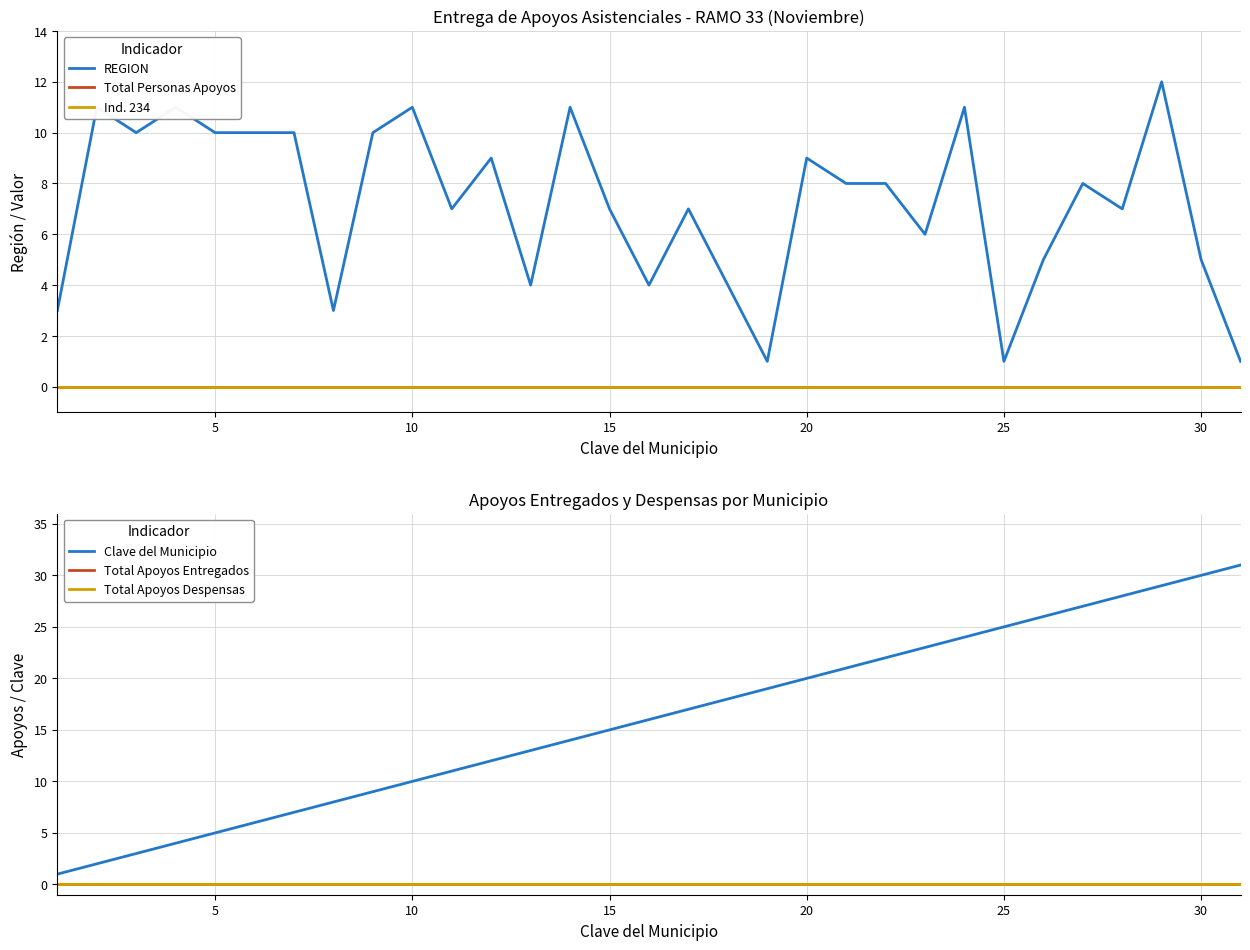

Count the number of categories in the chart.

31